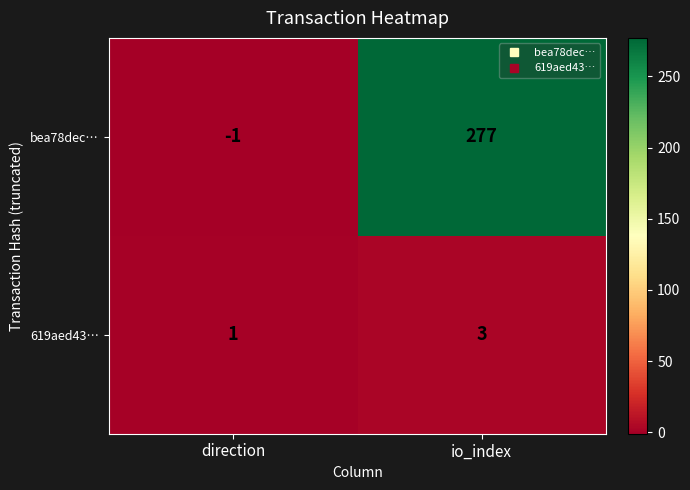

Which series changed the most between direction and io_index?

bea78dec…